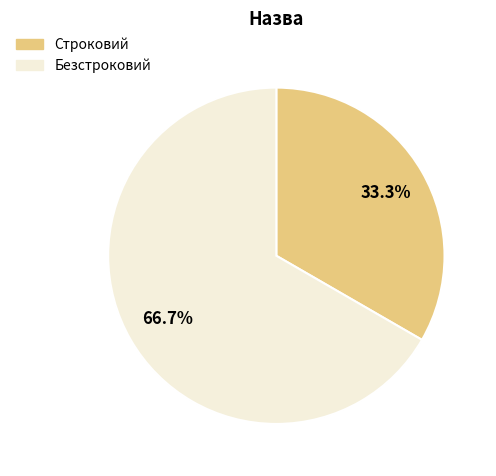

How much of the chart is everything except Безстроковий?

33.3%